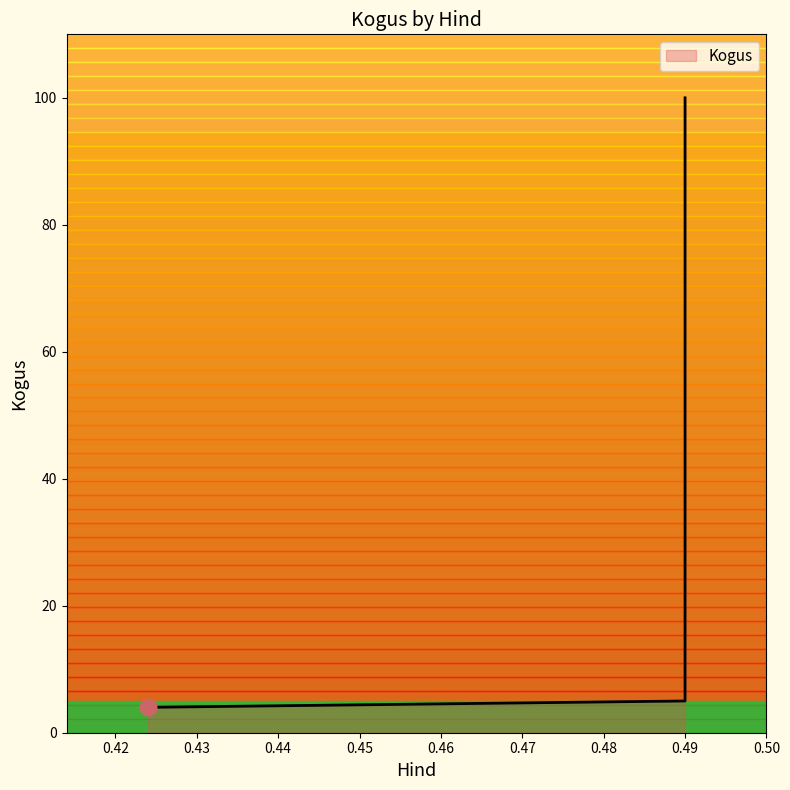

What is the value of the 2nd point from the left?

5